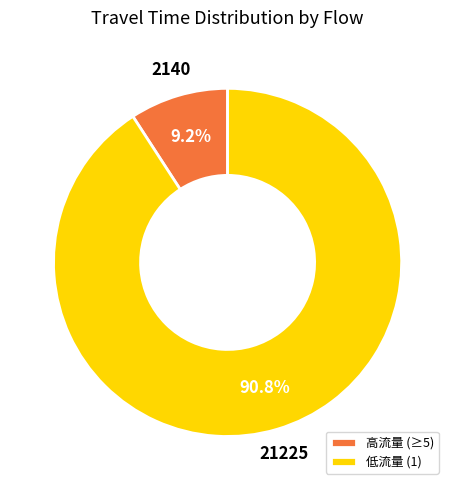

Is 低流量 (1) the majority of the pie?

Yes